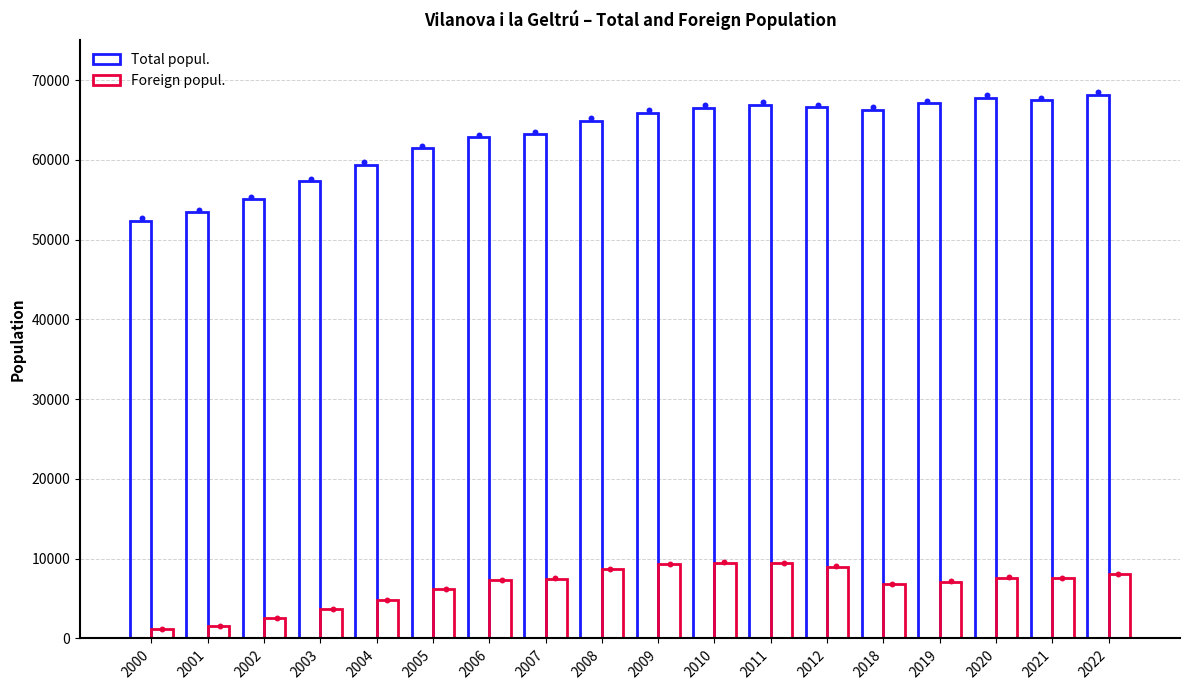

Which series reaches the minimum Y coordinate?

Foreign popul.